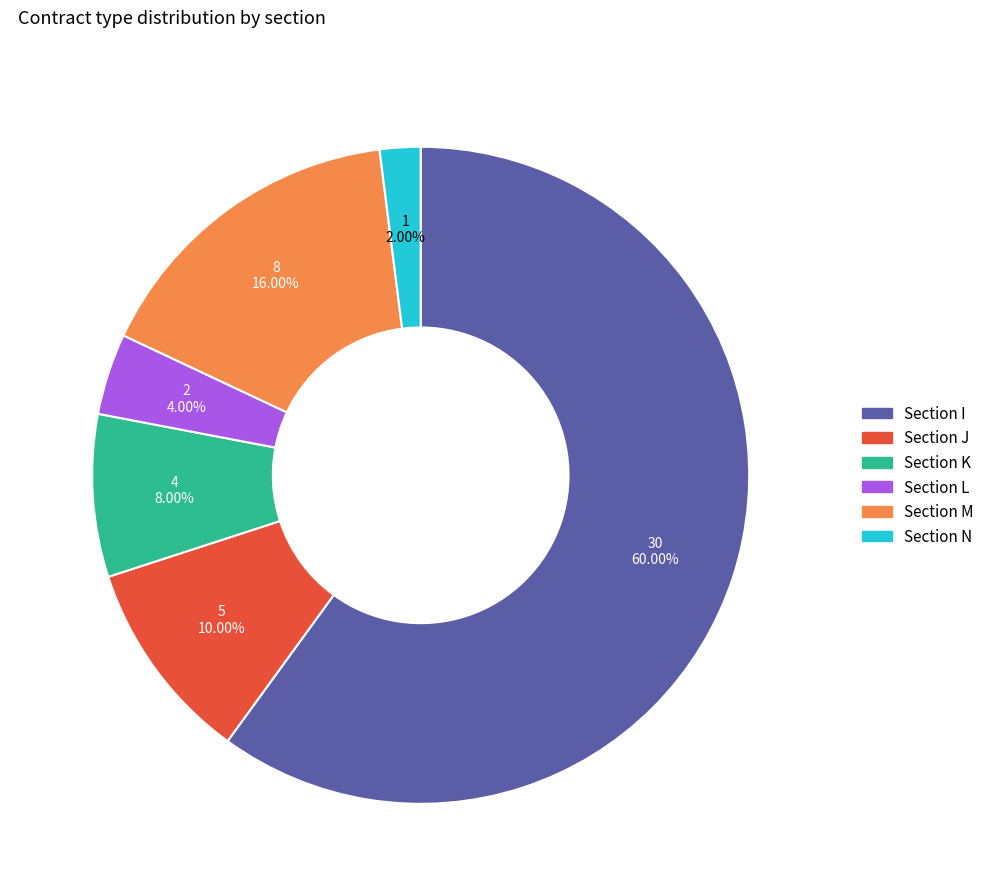

How many segments does this pie chart have?

6